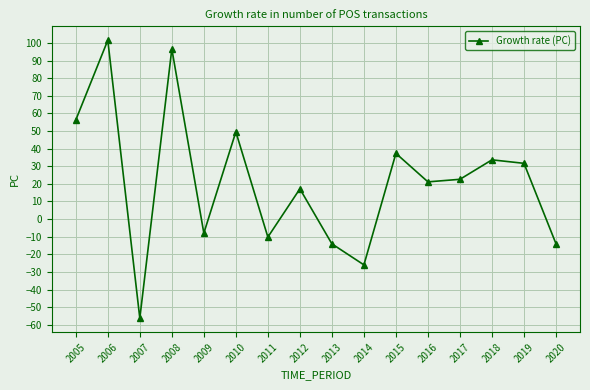

Where is the first local minimum?

2007